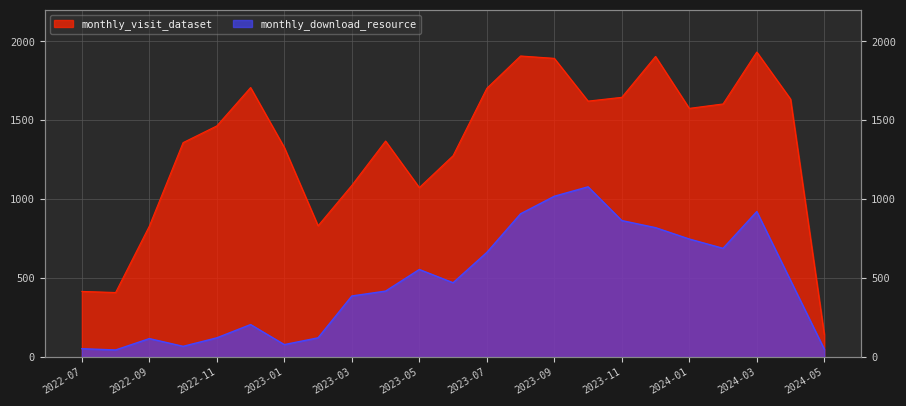

Reading left to right, what are all the values shown in this chart?

monthly_visit_dataset: 416	409	830	1359	1465	1708	1328	832	1088	1369	1074	1276	1703	1908	1893	1622	1646	1905	1576	1604	1933	1635	143
monthly_download_resource: 53	45	117	68	122	206	79	122	387	418	555	471	663	908	1019	1079	865	820	748	689	922	486	50